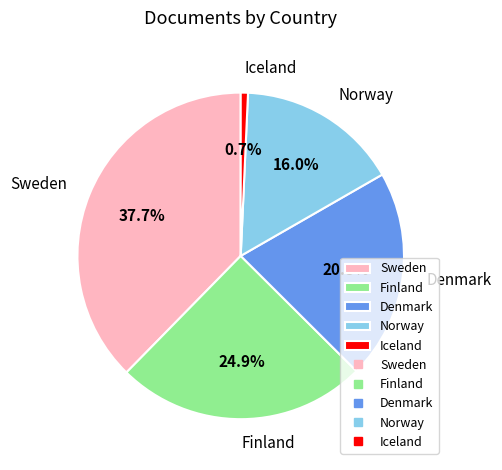

Is it true that Denmark is 21% of the pie?

True